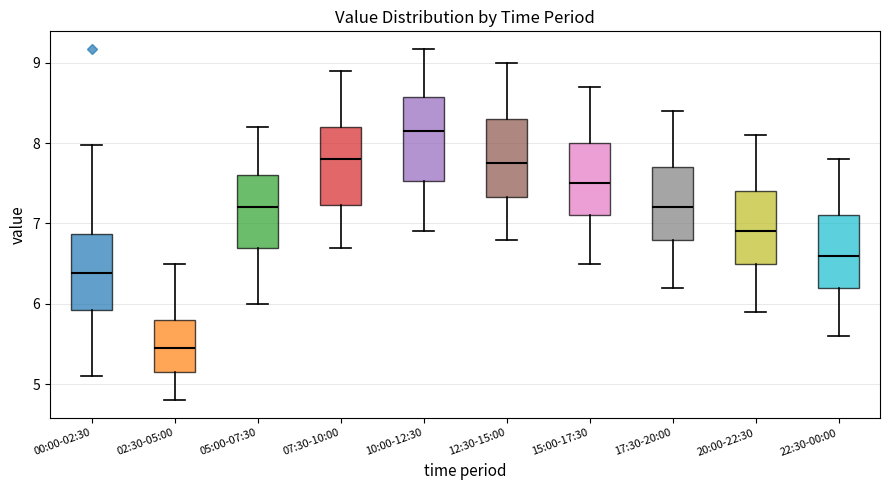

Reading left to right, transcribe this box plot: for each box, give where its median line is, the range the box spans, and where its two whiskers end, as read against the y-axis. The values are not printed on the chart, so give them approximately, as read against the axis.

00:00-02:30: median 6.4, box 5.9 to 6.9, whiskers 5.1 to 8.0
02:30-05:00: median 5.5, box 5.1 to 5.8, whiskers 4.8 to 6.5
05:00-07:30: median 7.2, box 6.7 to 7.6, whiskers 6.0 to 8.2
07:30-10:00: median 7.8, box 7.2 to 8.2, whiskers 6.7 to 8.9
10:00-12:30: median 8.2, box 7.5 to 8.6, whiskers 6.9 to 9.2
12:30-15:00: median 7.8, box 7.3 to 8.3, whiskers 6.8 to 9.0
15:00-17:30: median 7.5, box 7.1 to 8.0, whiskers 6.5 to 8.7
17:30-20:00: median 7.2, box 6.8 to 7.7, whiskers 6.2 to 8.4
20:00-22:30: median 6.9, box 6.5 to 7.4, whiskers 5.9 to 8.1
22:30-00:00: median 6.6, box 6.2 to 7.1, whiskers 5.6 to 7.8